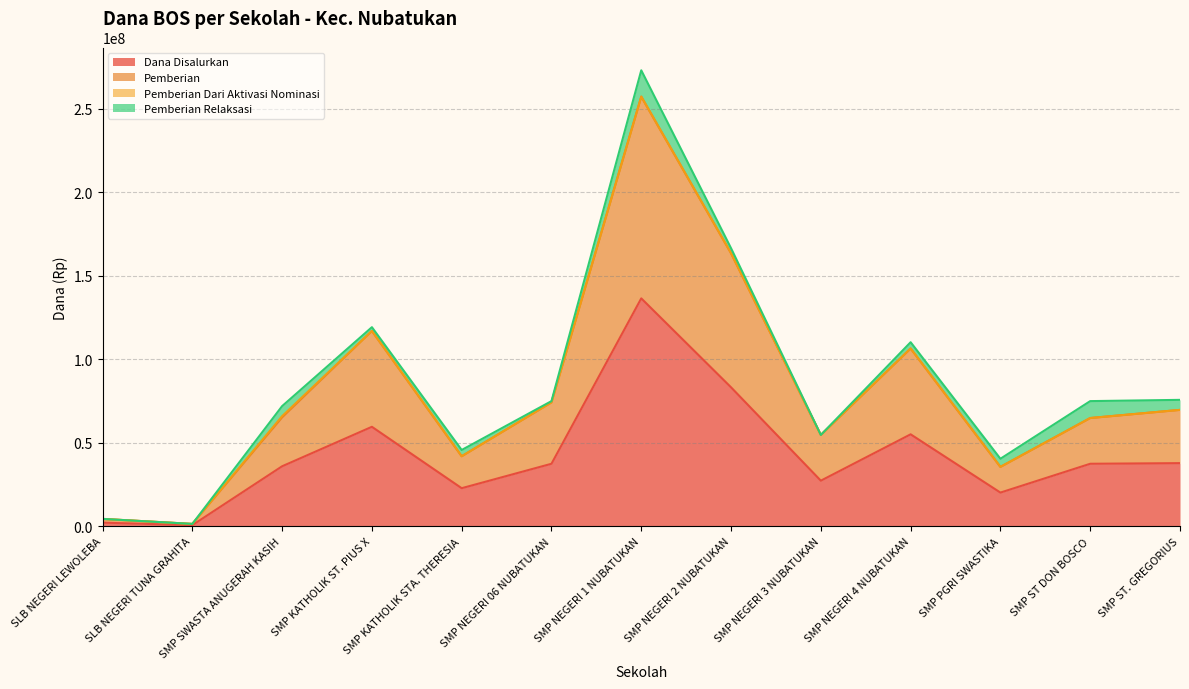

How many lines are shown in the chart?

4